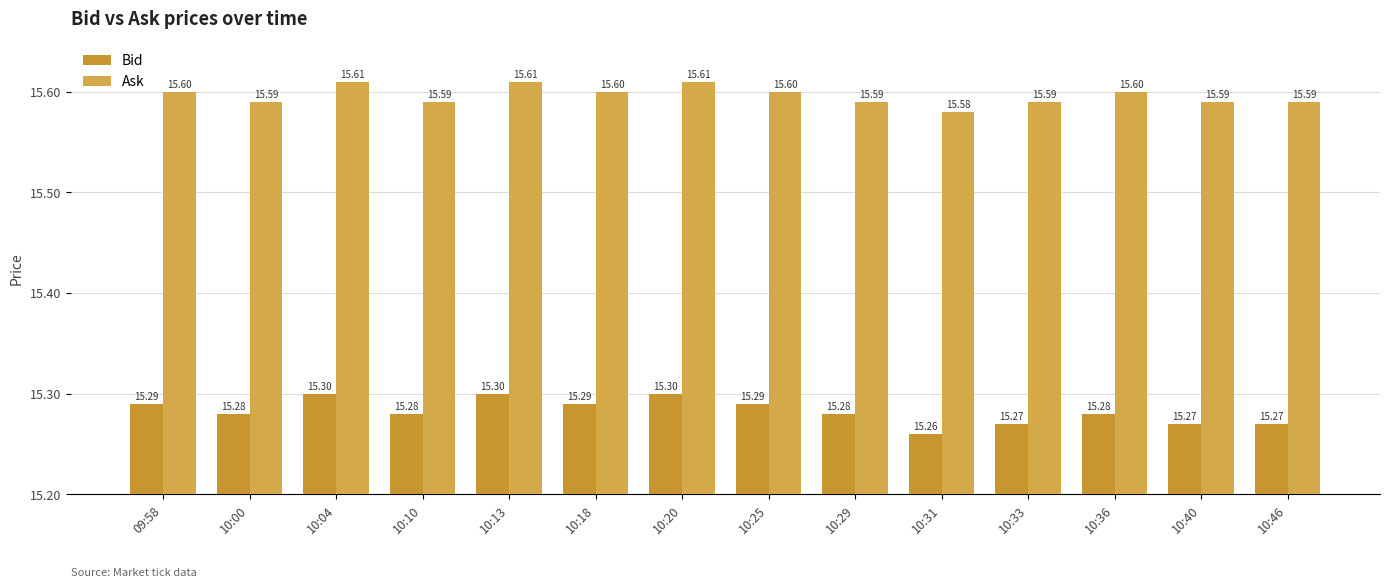

How many bars are there in total?

28